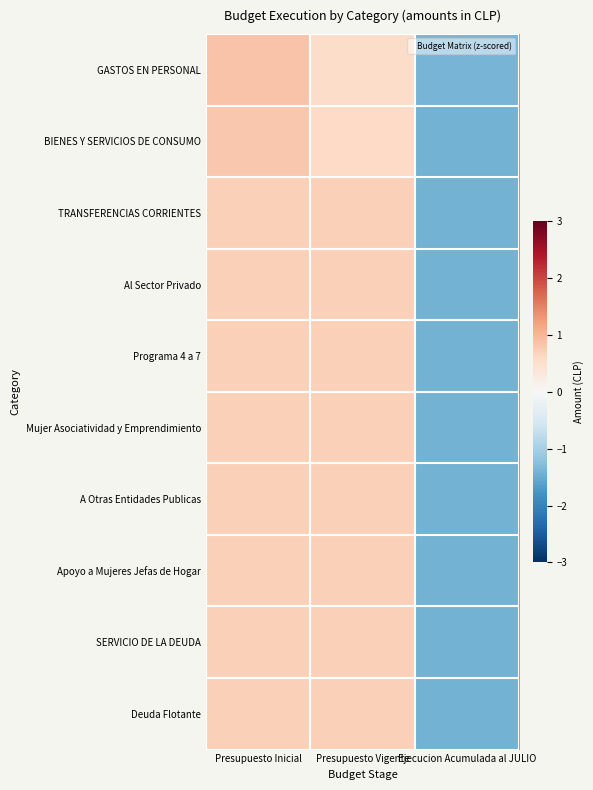

Reading left to right, list all the values displayed in this chart.

GASTOS EN PERSONAL: Presupuesto Inicial=0.9	Presupuesto Vigente=0.5	Ejecucion Acumulada al JULIO=-1.4
BIENES Y SERVICIOS DE CONSUMO: Presupuesto Inicial=0.8	Presupuesto Vigente=0.6	Ejecucion Acumulada al JULIO=-1.4
TRANSFERENCIAS CORRIENTES: Presupuesto Inicial=0.7	Presupuesto Vigente=0.7	Ejecucion Acumulada al JULIO=-1.4
Al Sector Privado: Presupuesto Inicial=0.7	Presupuesto Vigente=0.7	Ejecucion Acumulada al JULIO=-1.4
Programa 4 a 7: Presupuesto Inicial=0.7	Presupuesto Vigente=0.7	Ejecucion Acumulada al JULIO=-1.4
Mujer Asociatividad y Emprendimiento: Presupuesto Inicial=0.7	Presupuesto Vigente=0.7	Ejecucion Acumulada al JULIO=-1.4
A Otras Entidades Publicas: Presupuesto Inicial=0.7	Presupuesto Vigente=0.7	Ejecucion Acumulada al JULIO=-1.4
Apoyo a Mujeres Jefas de Hogar: Presupuesto Inicial=0.7	Presupuesto Vigente=0.7	Ejecucion Acumulada al JULIO=-1.4
SERVICIO DE LA DEUDA: Presupuesto Inicial=0.7	Presupuesto Vigente=0.7	Ejecucion Acumulada al JULIO=-1.4
Deuda Flotante: Presupuesto Inicial=0.7	Presupuesto Vigente=0.7	Ejecucion Acumulada al JULIO=-1.4